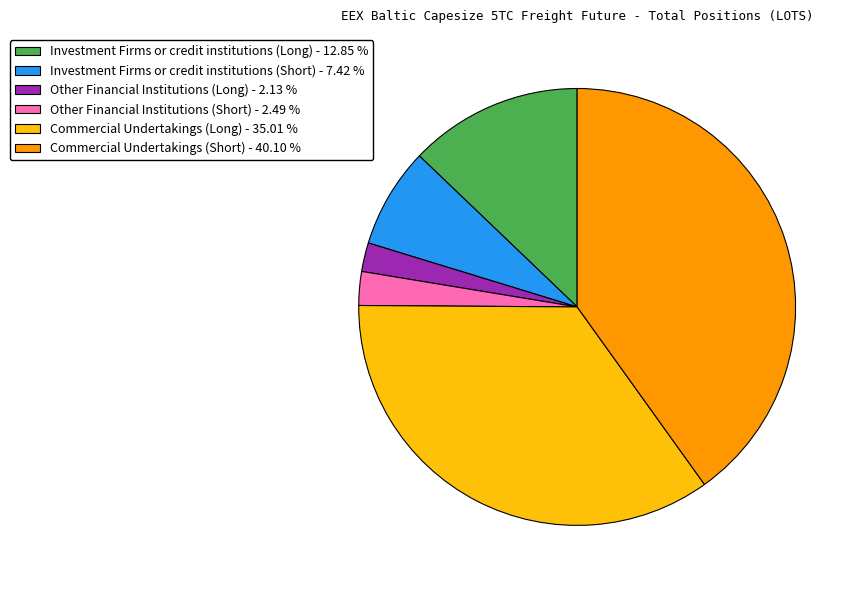

Is there any slice that represents more than half of the pie?

No